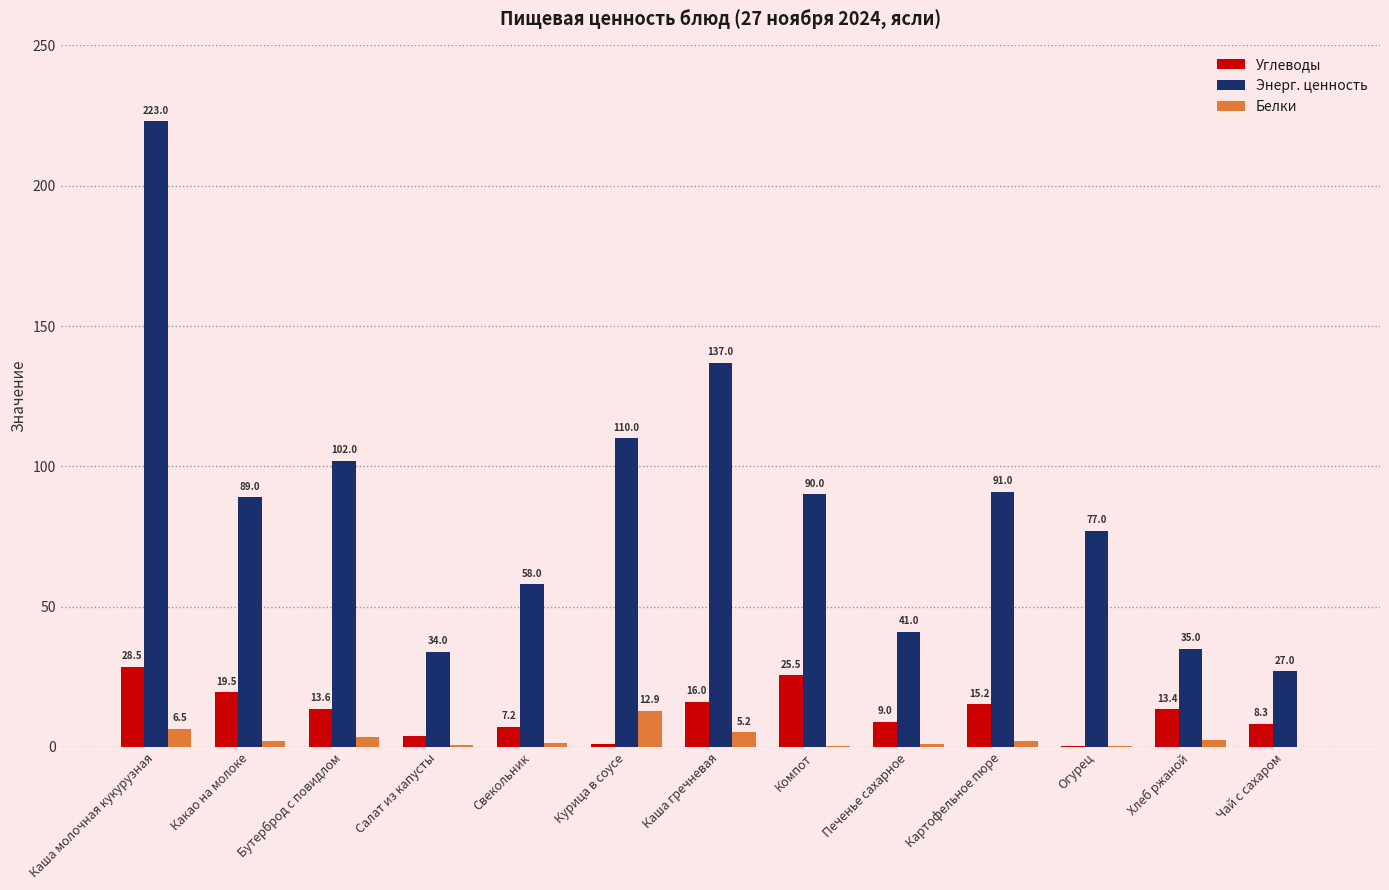

What is the highest value of the Углеводы series?

28.5